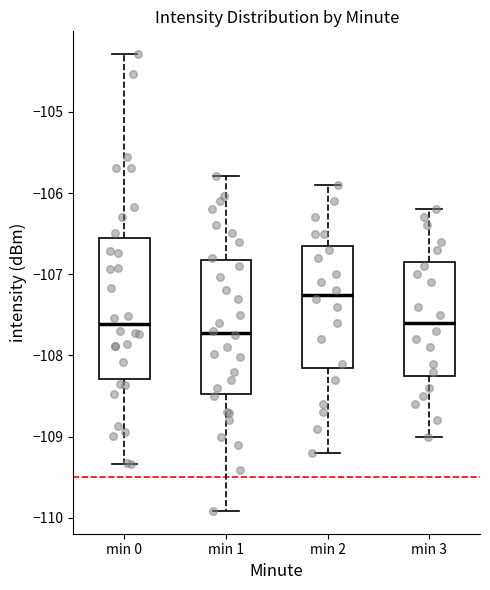

Where does the median line of the box for min 2 sit on the y-axis? The values are not printed on the chart, so give them approximately, as read against the axis.

-107.2